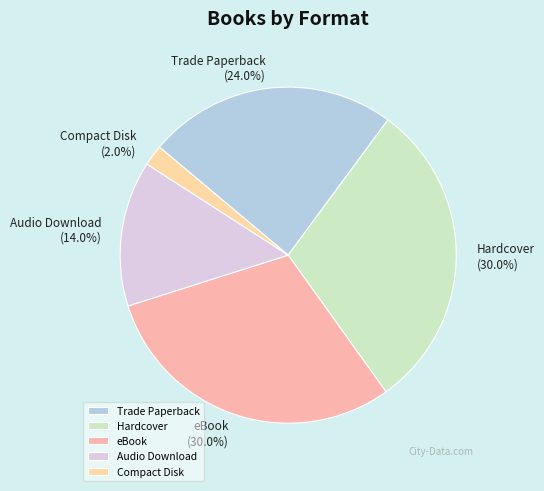

Count the number of slices in the pie.

5